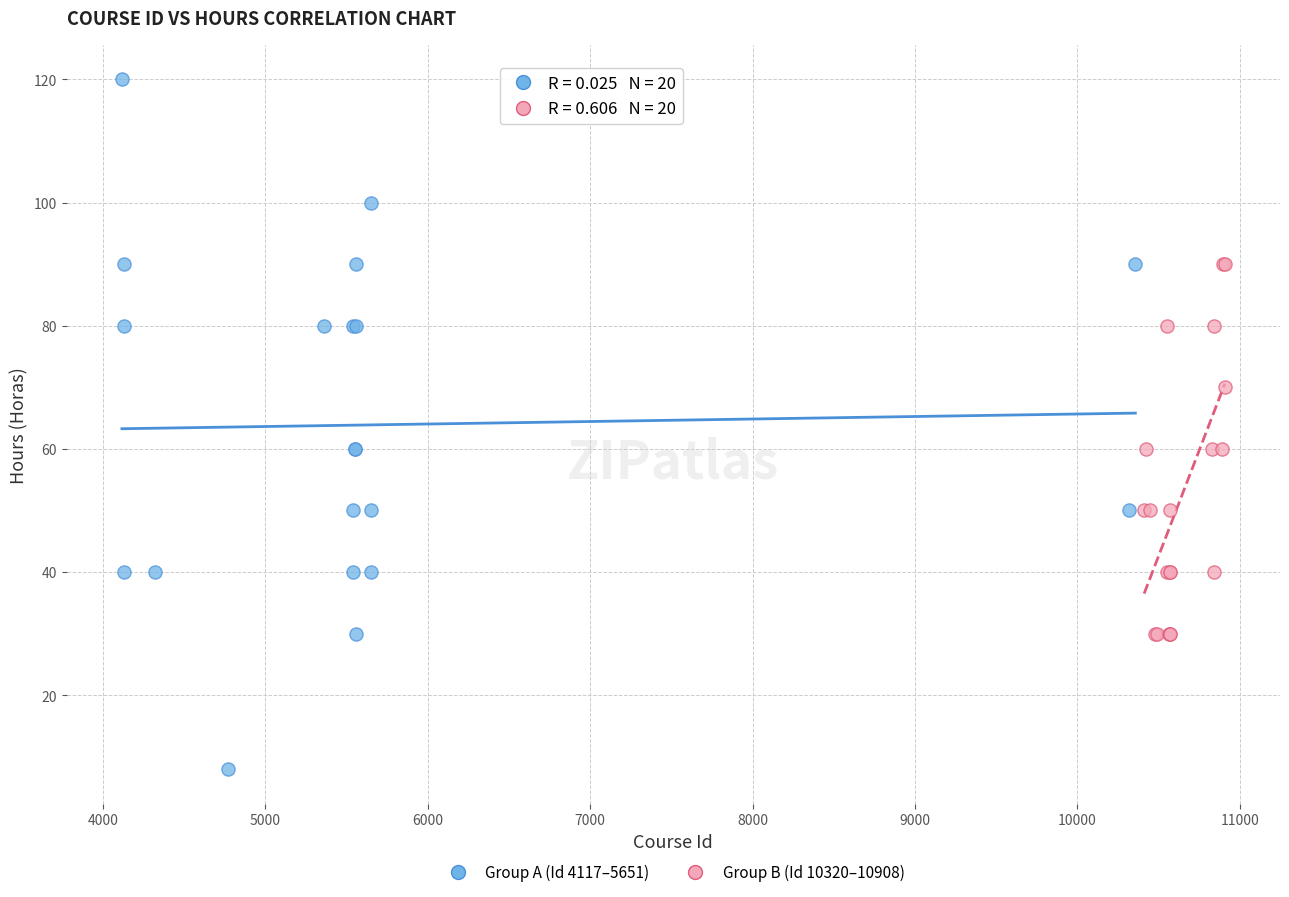

Which series has the widest spread of Y values?

Group A (Id 4117–5651)